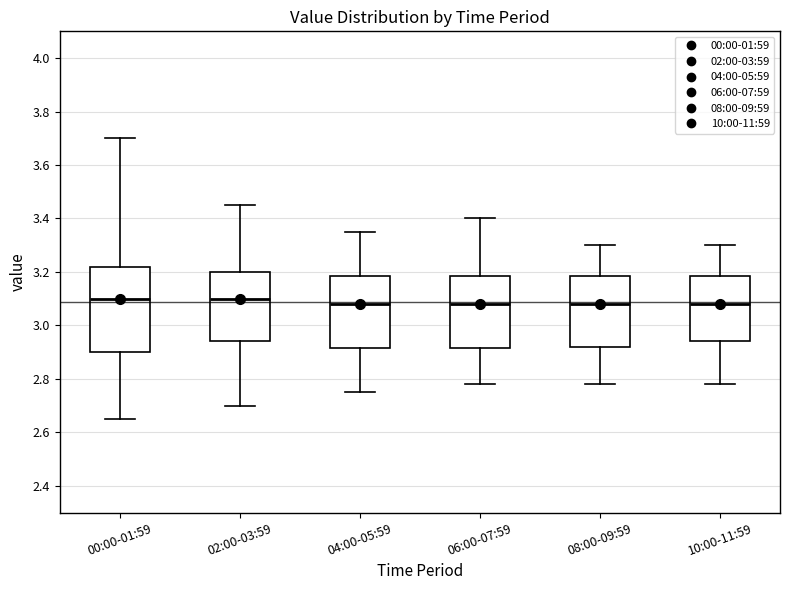

Reading left to right, transcribe this box plot: for each box, give where its median line is, the range the box spans, and where its two whiskers end, as read against the y-axis. The values are not printed on the chart, so give them approximately, as read against the axis.

00:00-01:59: median 3.10, box 2.90 to 3.22, whiskers 2.66 to 3.70
02:00-03:59: median 3.10, box 2.94 to 3.20, whiskers 2.70 to 3.46
04:00-05:59: median 3.08, box 2.92 to 3.18, whiskers 2.76 to 3.36
06:00-07:59: median 3.08, box 2.92 to 3.18, whiskers 2.78 to 3.40
08:00-09:59: median 3.08, box 2.92 to 3.18, whiskers 2.78 to 3.30
10:00-11:59: median 3.08, box 2.94 to 3.18, whiskers 2.78 to 3.30